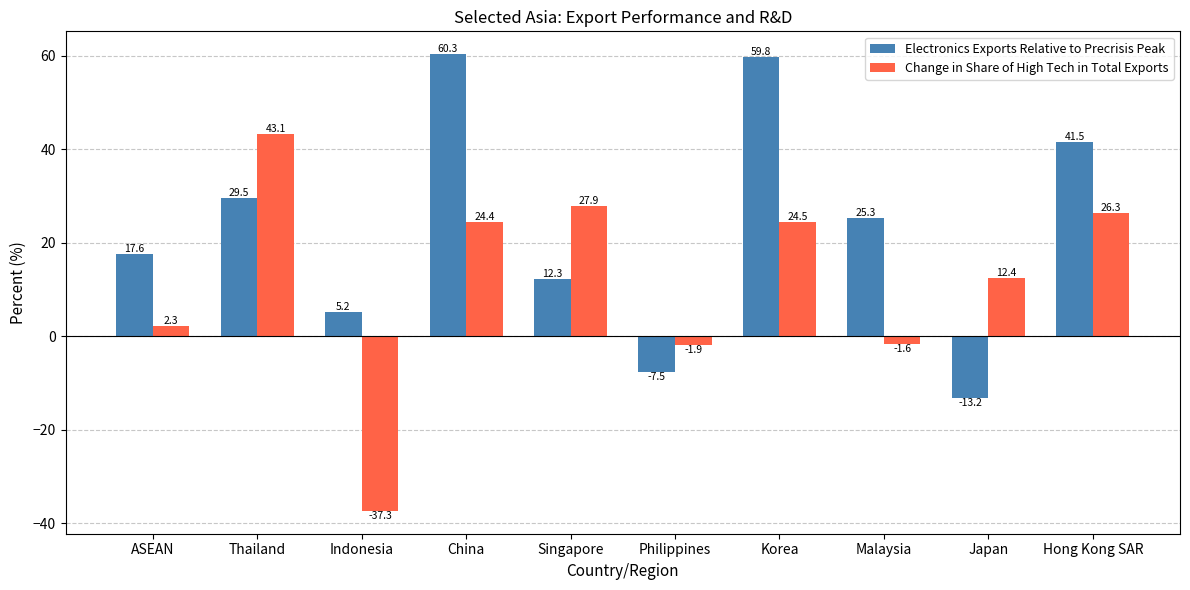

Does the chart contain stacked bars?

No